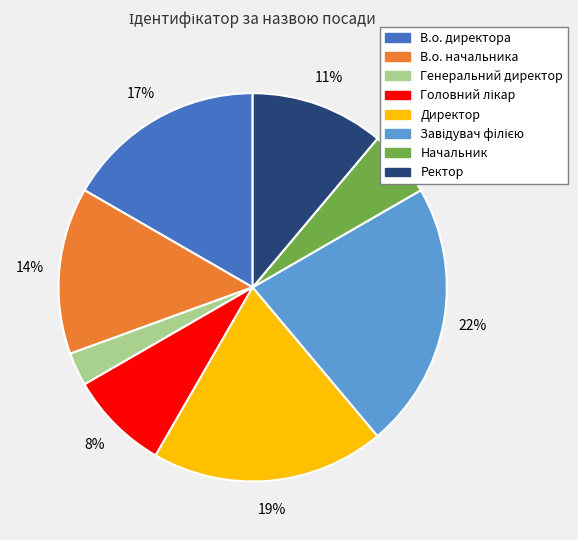

How many segments does this pie chart have?

8